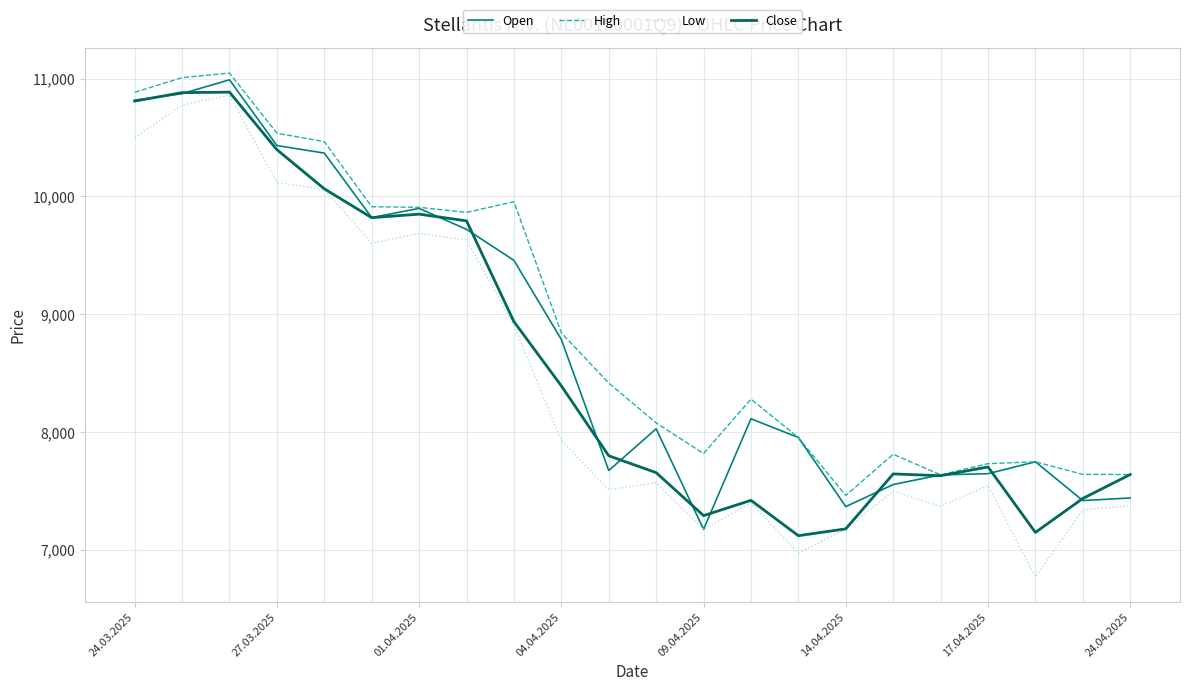

Which series has the widest spread of values?

Low